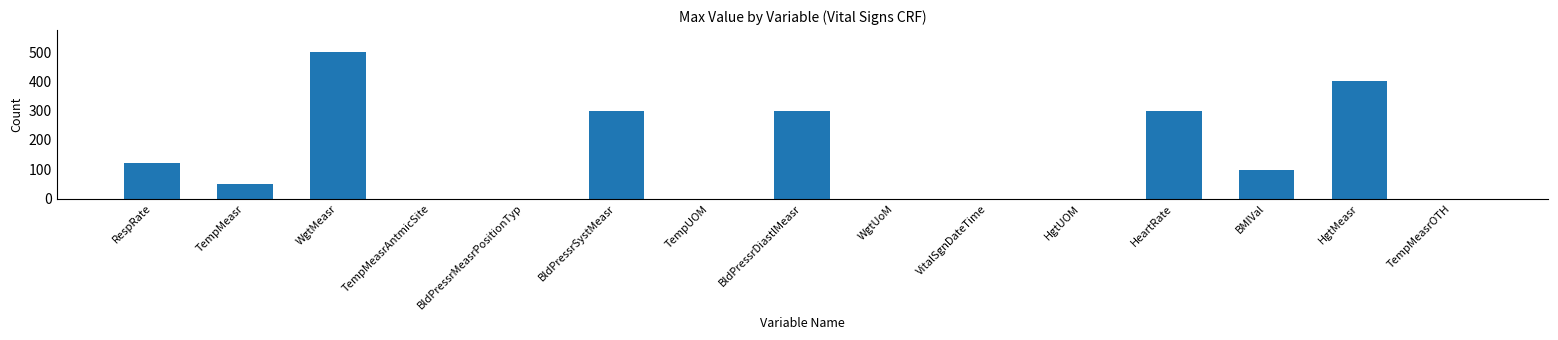

Count the values in the range 0 to 300.

13